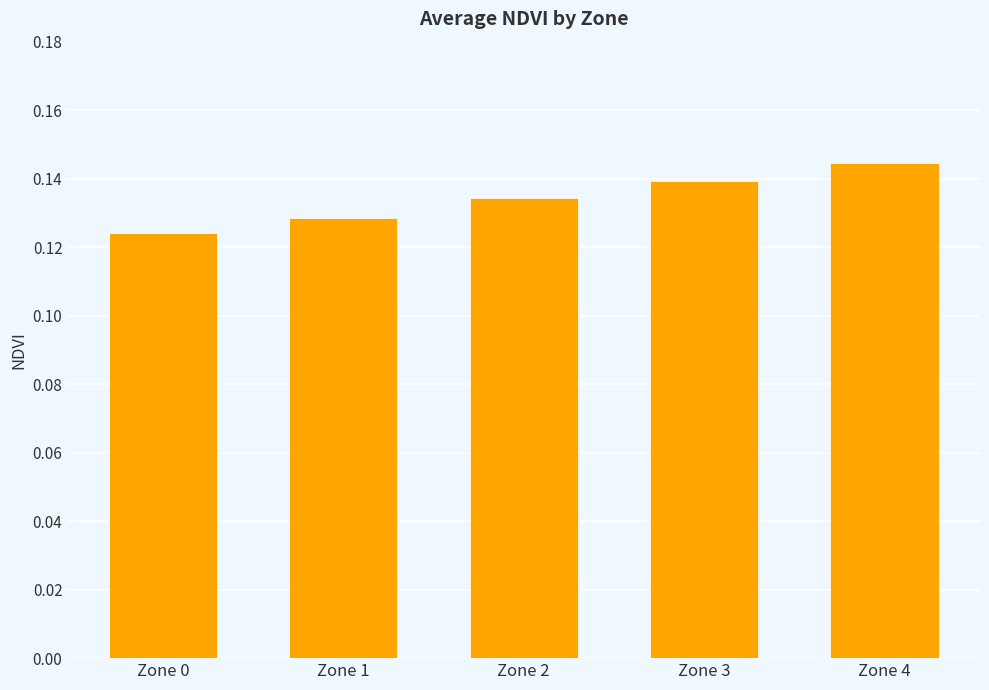

Count the values in the range 0 to 1.

5